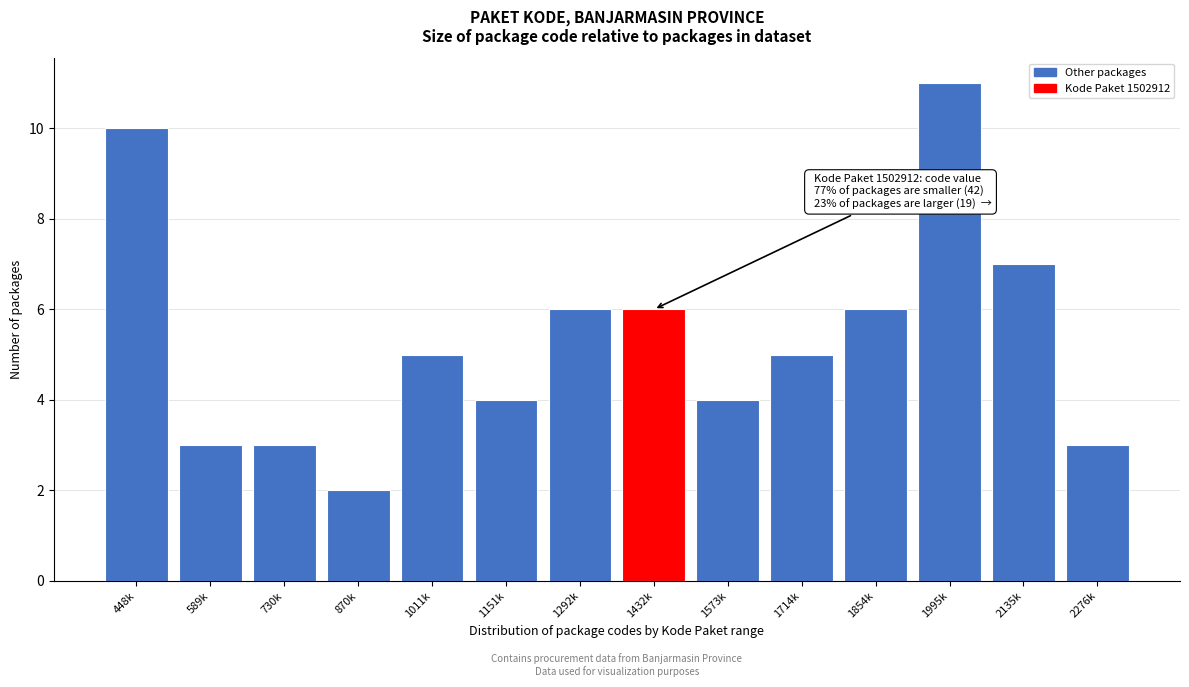

Reading left to right, what are all the values shown in this chart?

10	3	3	2	5	4	6	6	4	5	6	11	7	3